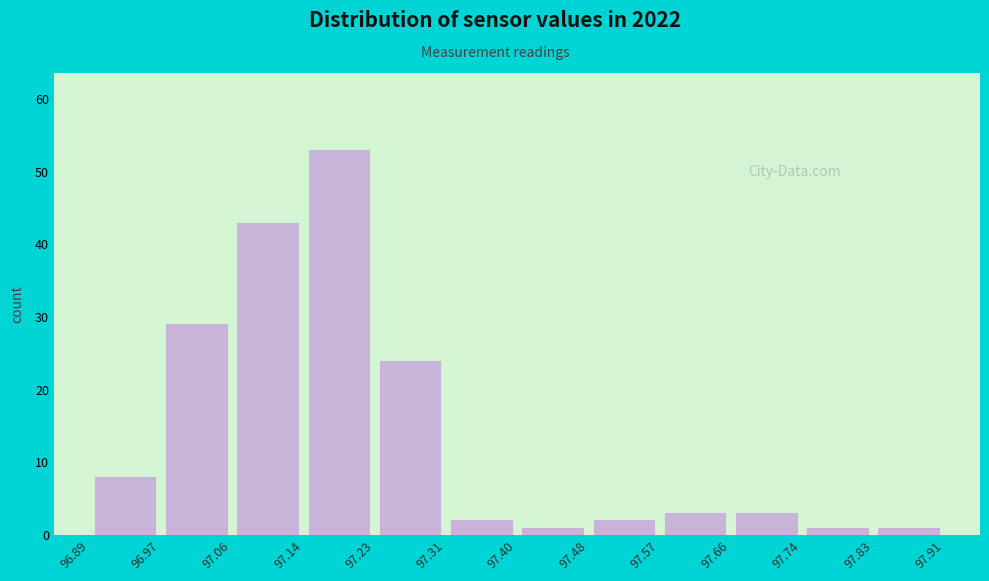

Reading left to right, transcribe this chart: for each bar, give the range it covers on the x-axis and its height. The values are not printed on the chart, so give them approximately, as read against the axis.

96.89 to 96.97: 8
96.97 to 97.06: 29
97.06 to 97.14: 43
97.14 to 97.23: 53
97.23 to 97.31: 24
97.31 to 97.40: 2
97.40 to 97.48: 1
97.48 to 97.57: 2
97.57 to 97.66: 3
97.66 to 97.74: 3
97.74 to 97.83: 1
97.83 to 97.91: 1